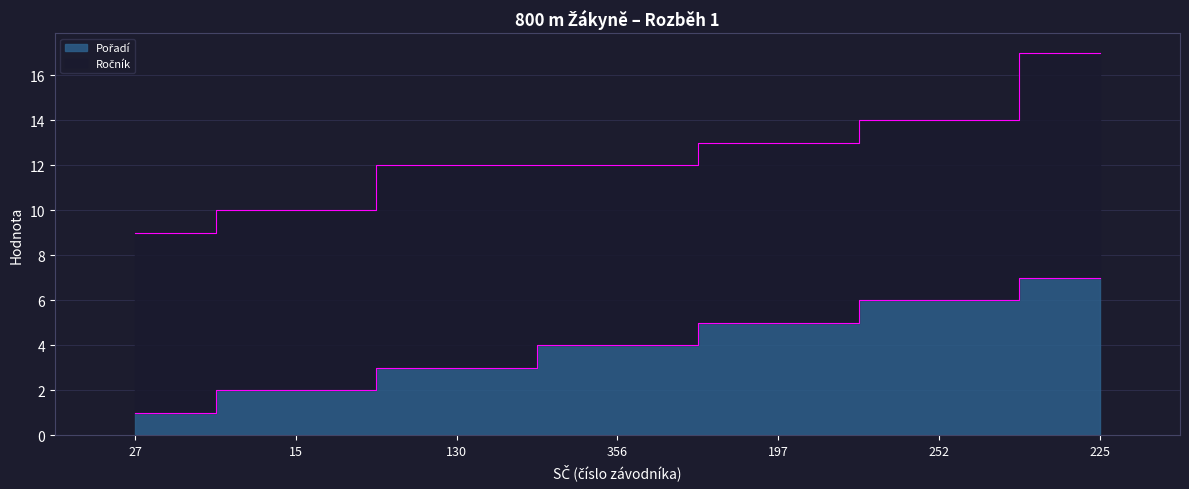

At which label does the data first exceed 4?

197